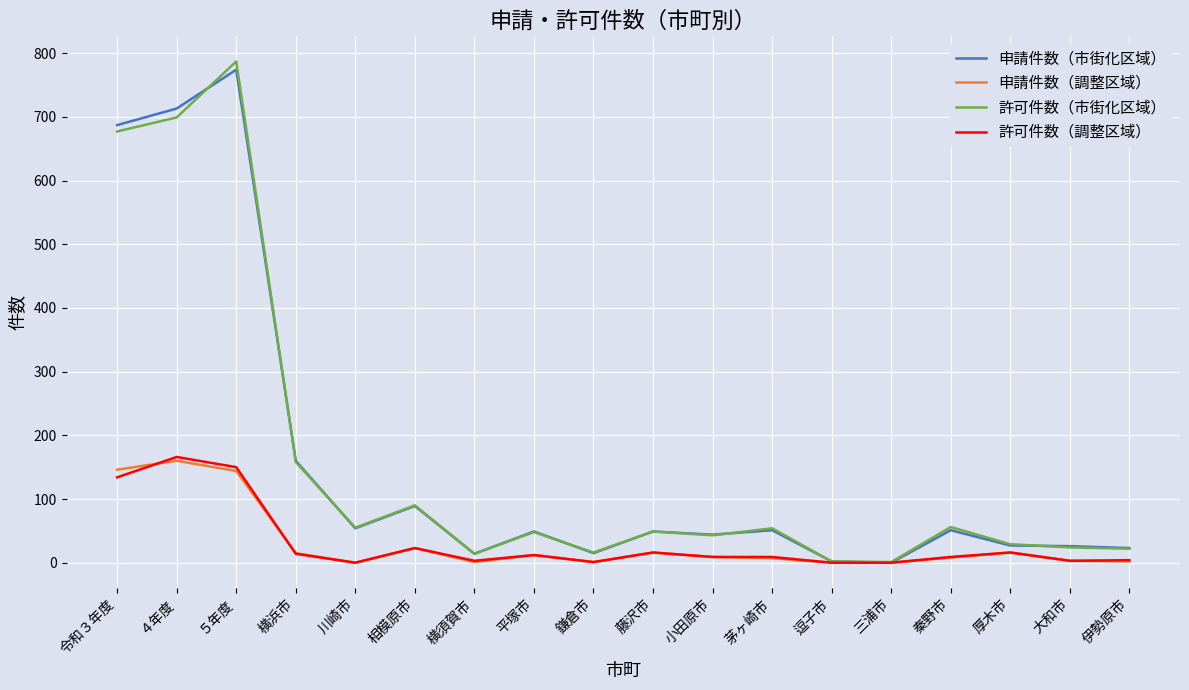

At which category is the sum across all series the highest?

５年度